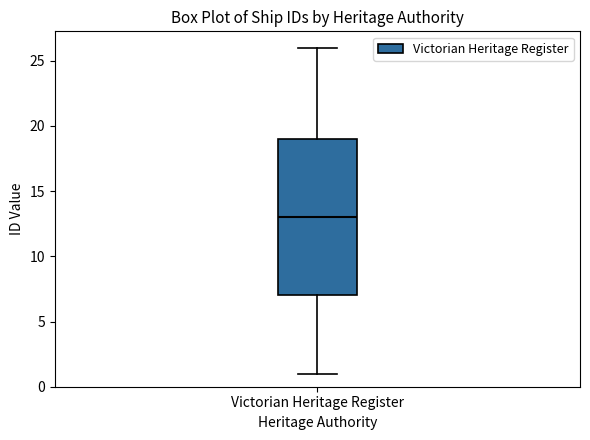

Where is the lower edge of the box for Victorian Heritage Register on the y-axis? The values are not printed on the chart, so give them approximately, as read against the axis.

7